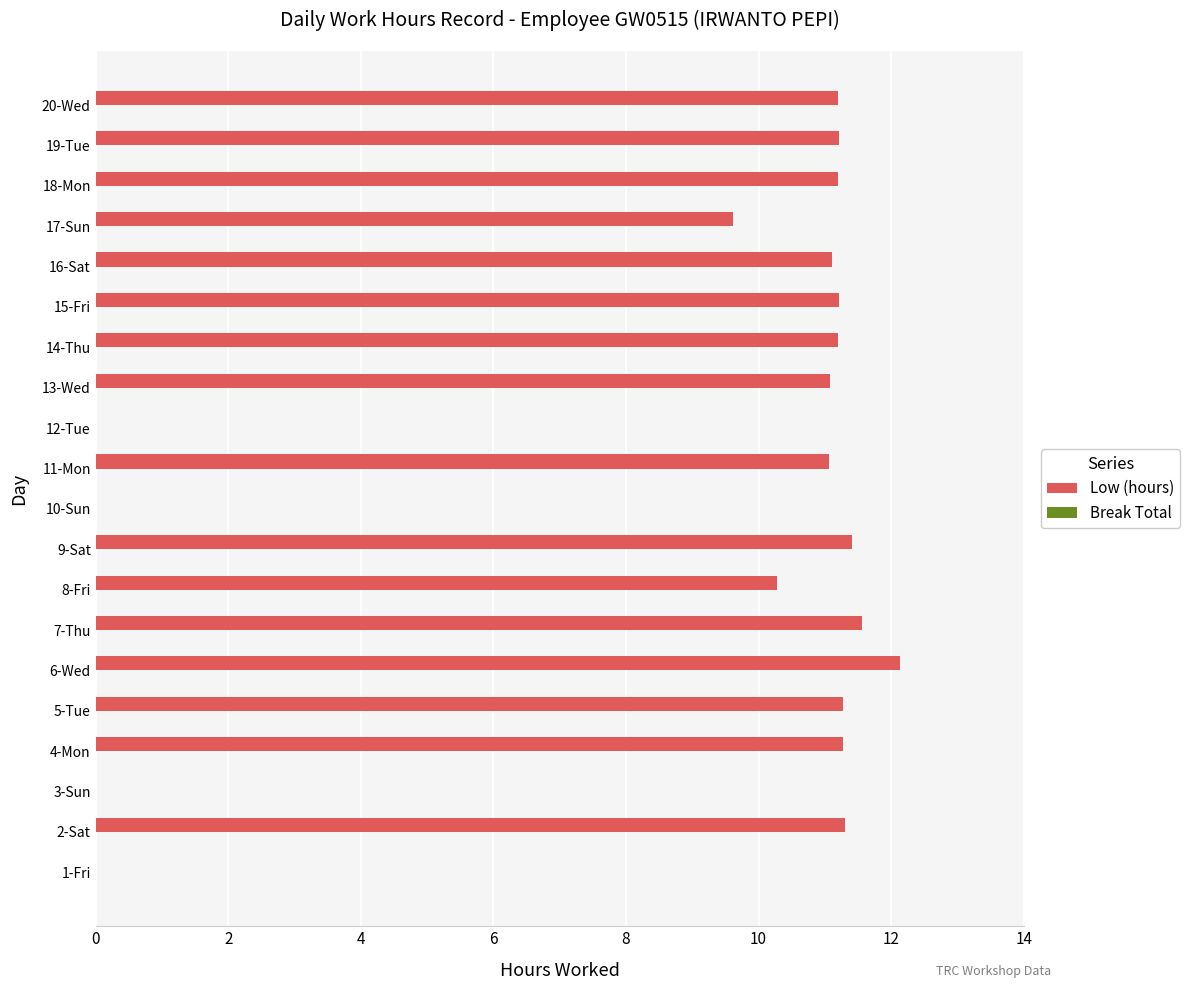

Where is the data nearest to the value 6?

17-Sun